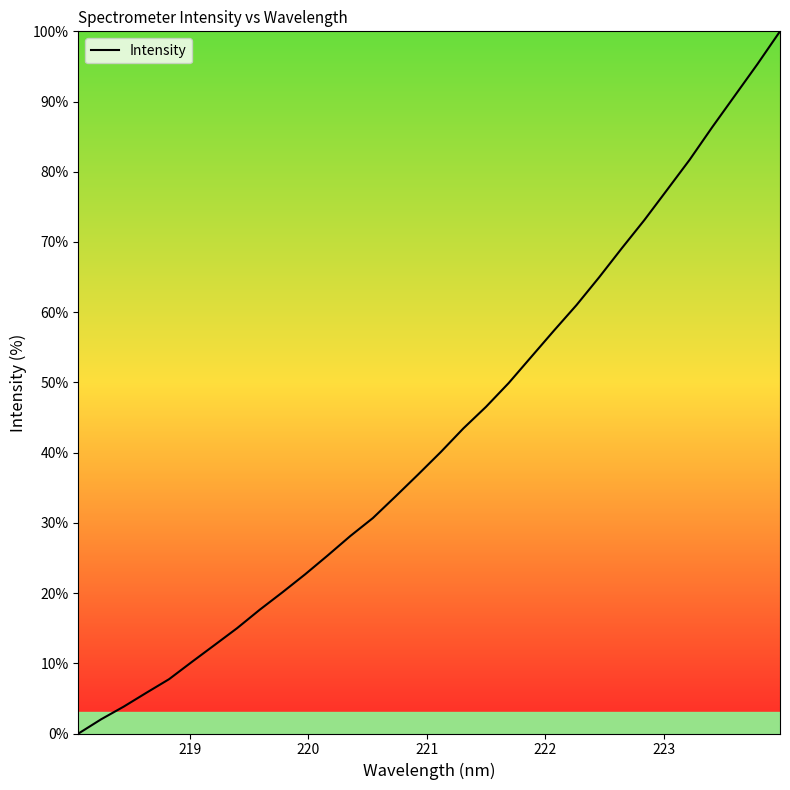

How many series are shown in this chart?

1